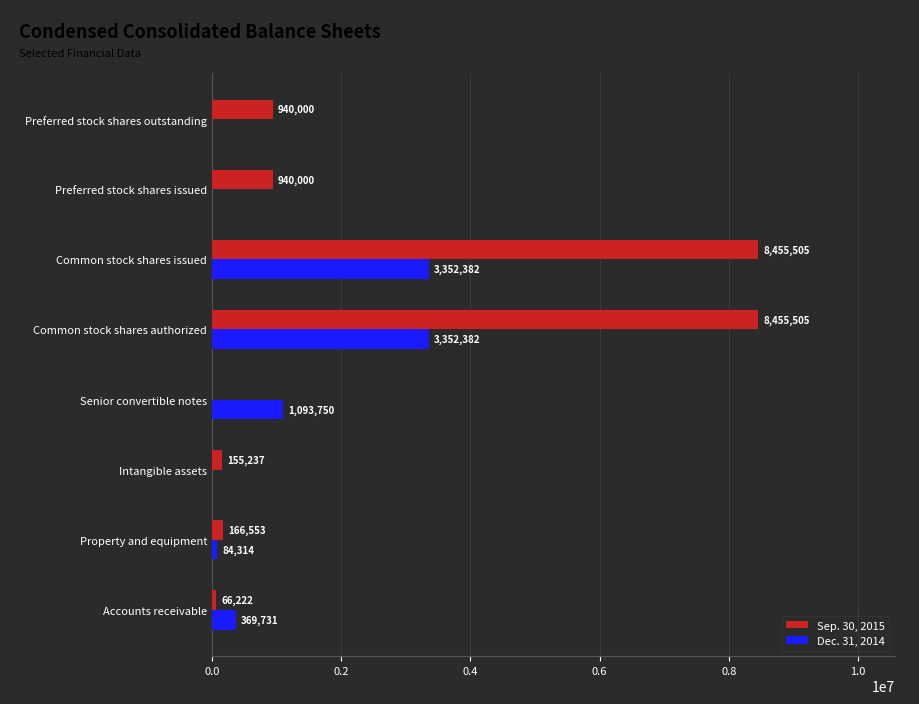

Is the value of Dec. 31, 2014 at Senior convertible notes greater than the value of Sep. 30, 2015 at Preferred stock shares issued?

Yes